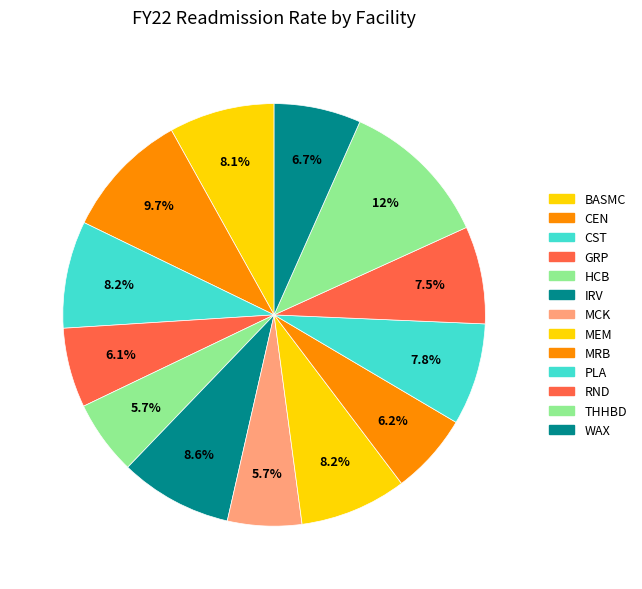

How many slices are in this pie chart?

13